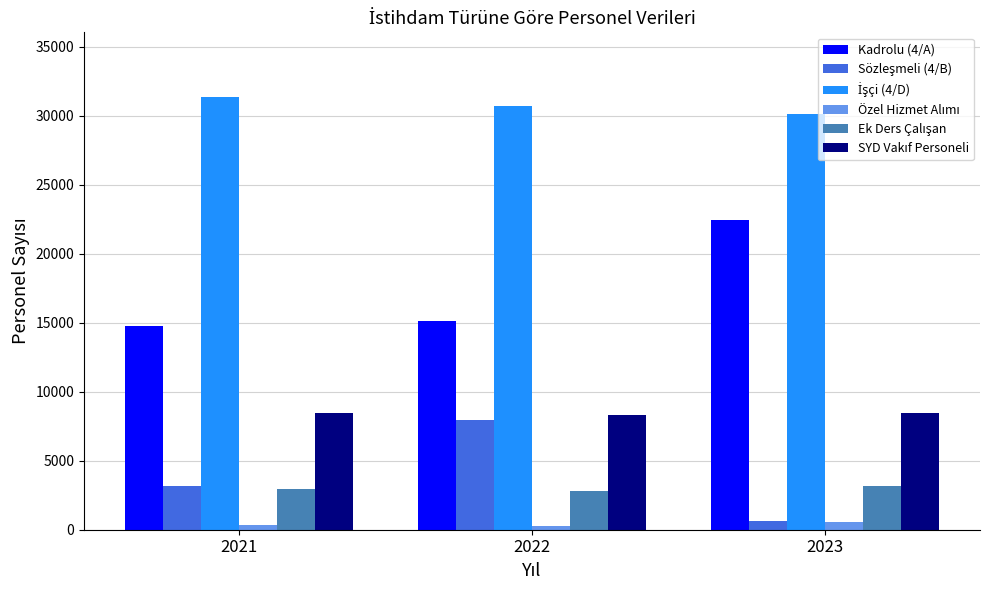

What is the maximum value shown in the chart?

31341